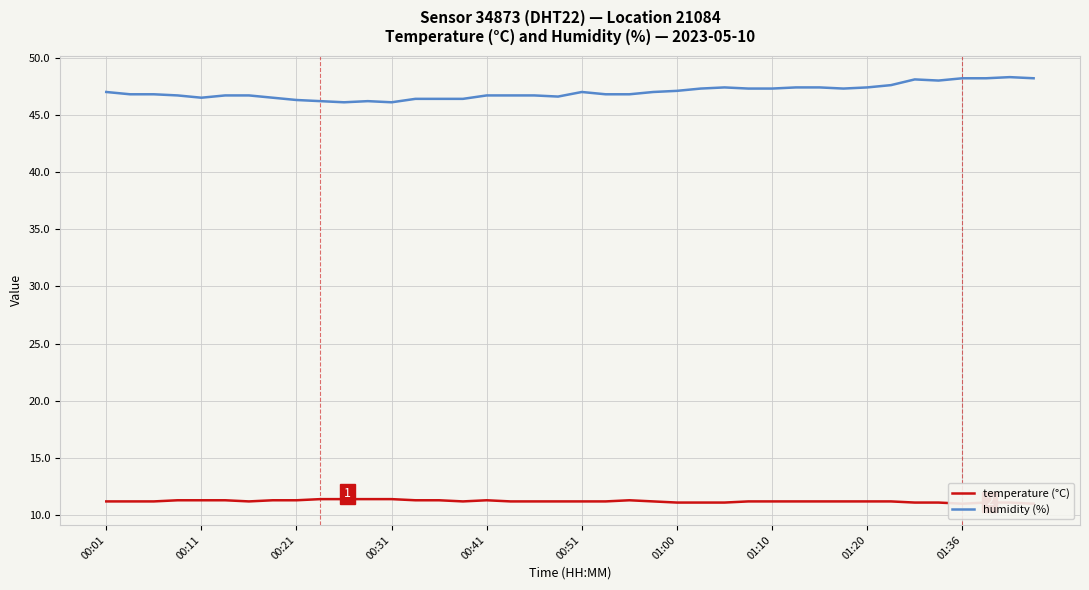

At 26, list the series in order from smallest to largest.

temperature (°C), humidity (%)